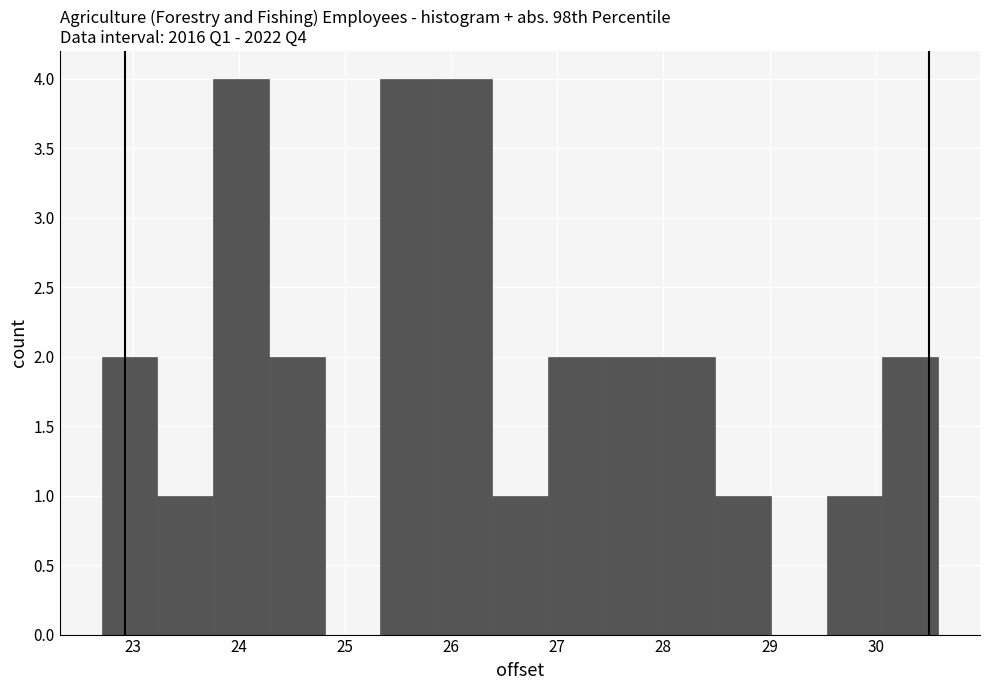

Reading left to right, list every bar in this chart as the range it spans on the x-axis followed by its height. Neither the bar edges nor the heights are printed on the chart, so give them approximately, as read against the axes.

22.7 to 23.2: 2
23.2 to 23.8: 1
23.8 to 24.3: 4
24.3 to 24.8: 2
24.8 to 25.3: 0
25.3 to 25.9: 4
25.9 to 26.4: 4
26.4 to 26.9: 1
26.9 to 27.4: 2
27.4 to 28.0: 2
28.0 to 28.5: 2
28.5 to 29.0: 1
29.0 to 29.5: 0
29.5 to 30.1: 1
30.1 to 30.6: 2